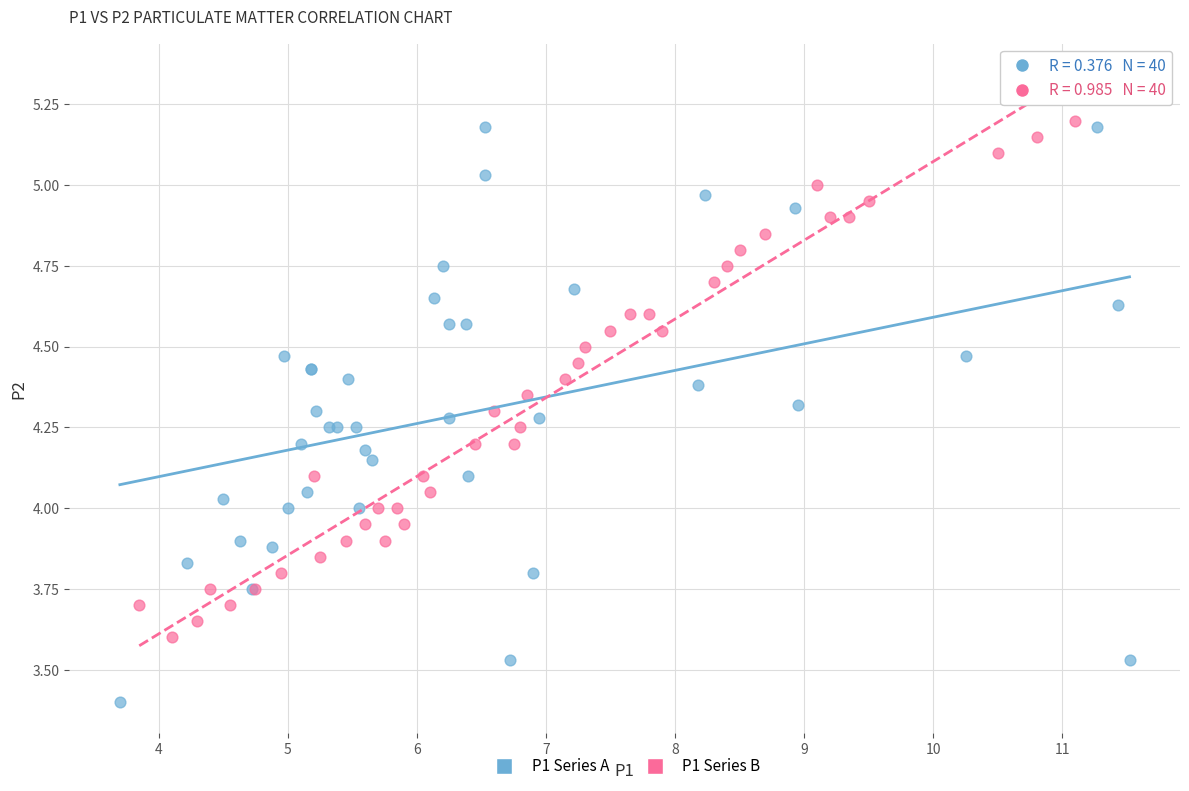

Which series has the largest Y range (max minus min)?

P1 Series A